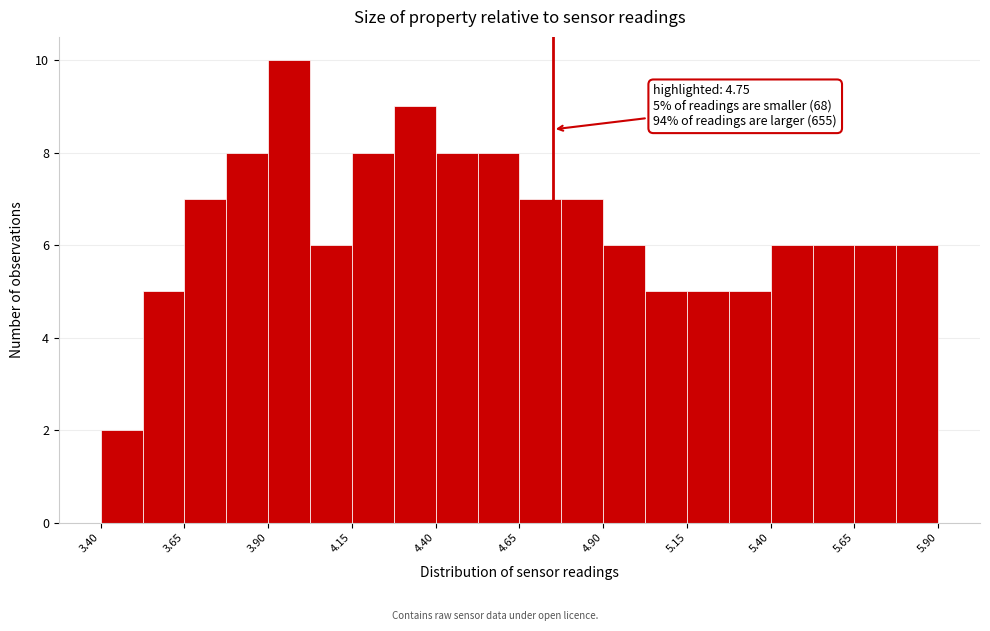

Around what value on the x-axis is the tallest bar? Give the approximate position of its centre, as read against the axis.

3.95